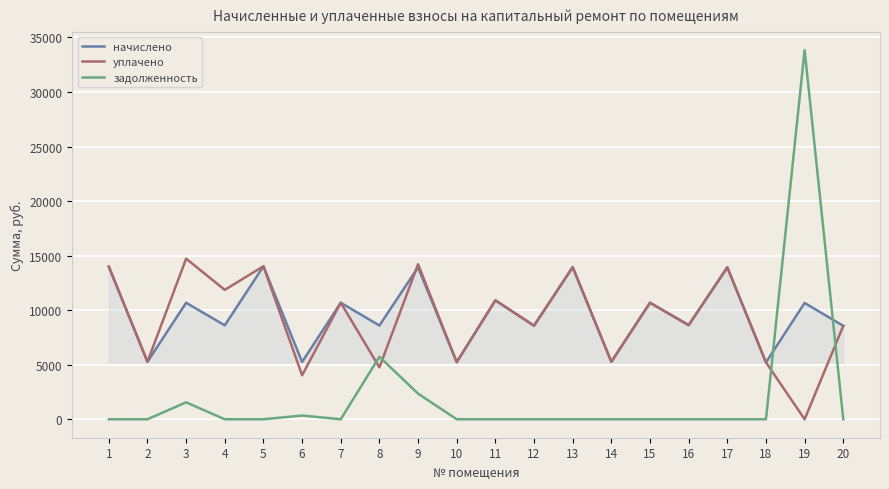

The value of начислено at 12 is 15407.6. True or false?

False